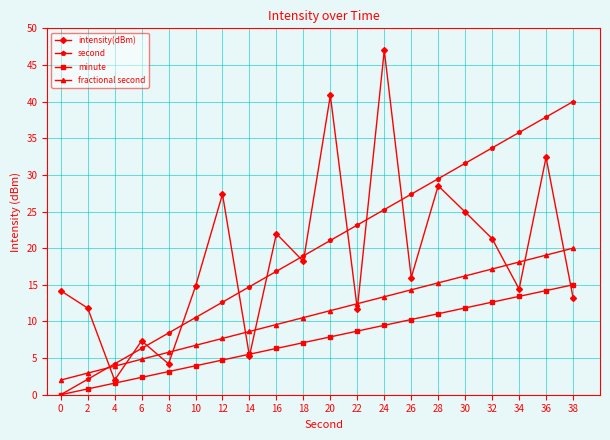

What is the spread (max minus min) of values at 38?

26.7